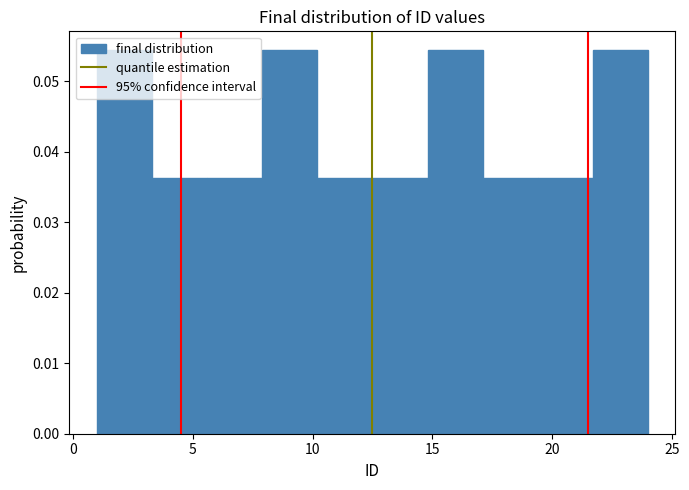

Reading left to right, list every bar in this chart as the range it spans on the x-axis followed by its height. Neither the bar edges nor the heights are printed on the chart, so give them approximately, as read against the axes.

1.0 to 3.3: 0.054
3.3 to 5.6: 0.036
5.6 to 7.9: 0.036
7.9 to 10.2: 0.054
10.2 to 12.5: 0.036
12.5 to 14.8: 0.036
14.8 to 17.1: 0.054
17.1 to 19.4: 0.036
19.4 to 21.7: 0.036
21.7 to 24.0: 0.054